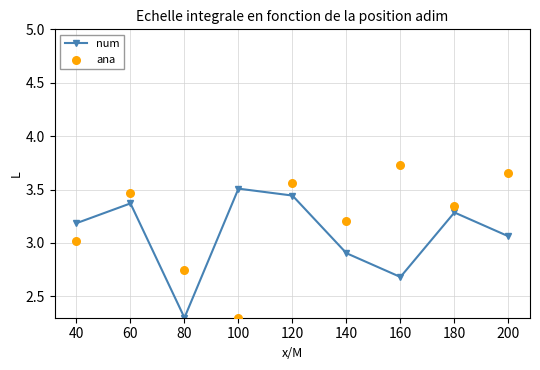

Which series has the largest total across all categories?

ana